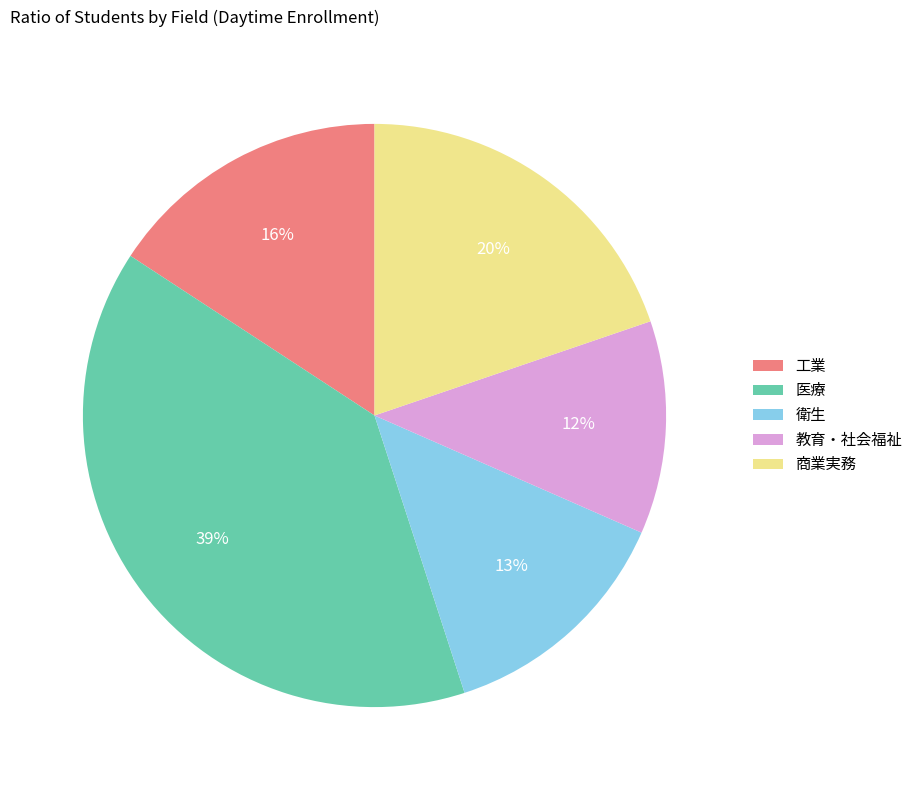

The 医療 slice represents 39% of the pie. True or false?

True